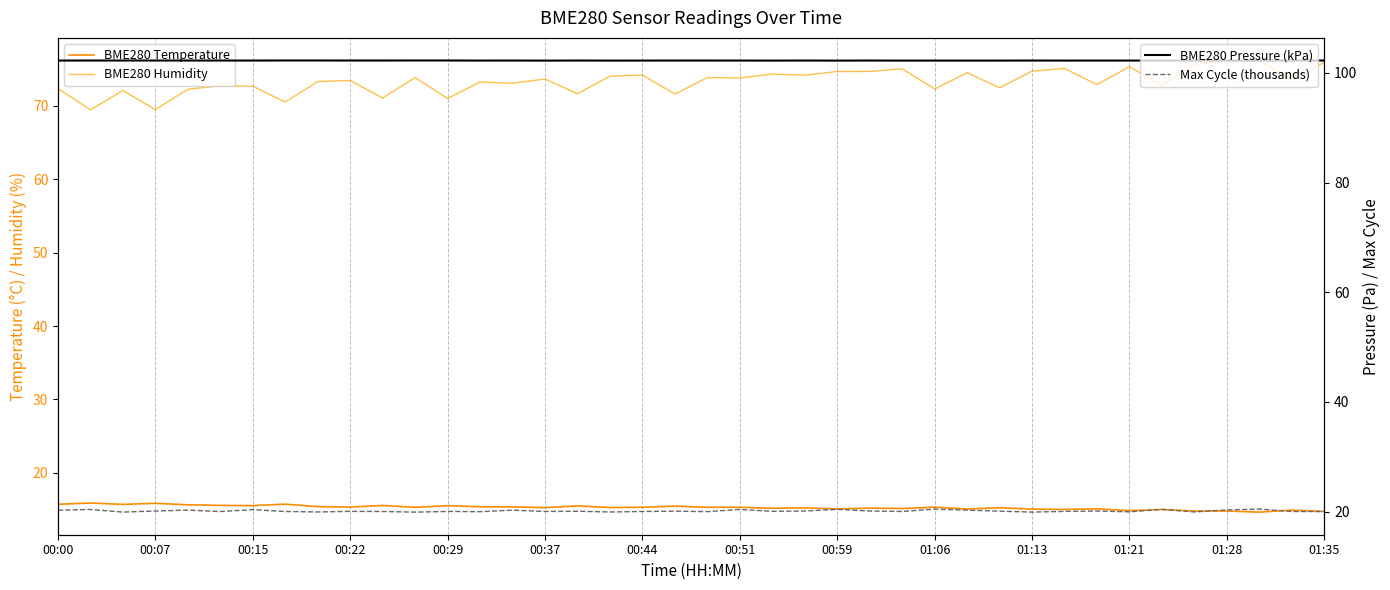

What are all the series names shown in the legend?

BME280 Temperature, BME280 Humidity, BME280 Pressure (kPa), Max Cycle (thousands)